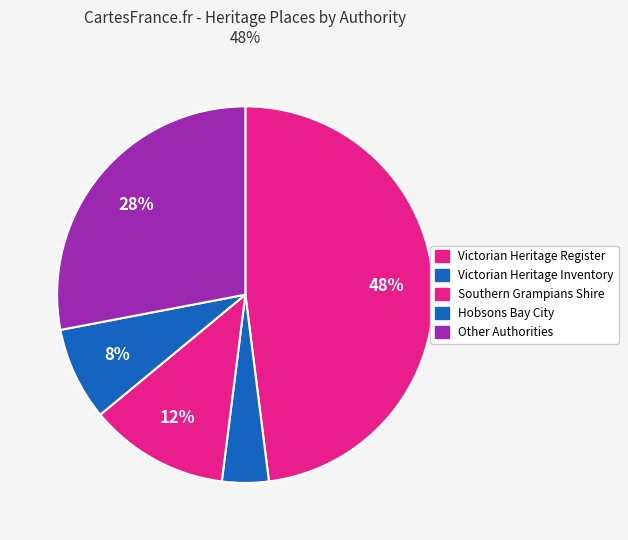

Does any single category account for the majority?

No